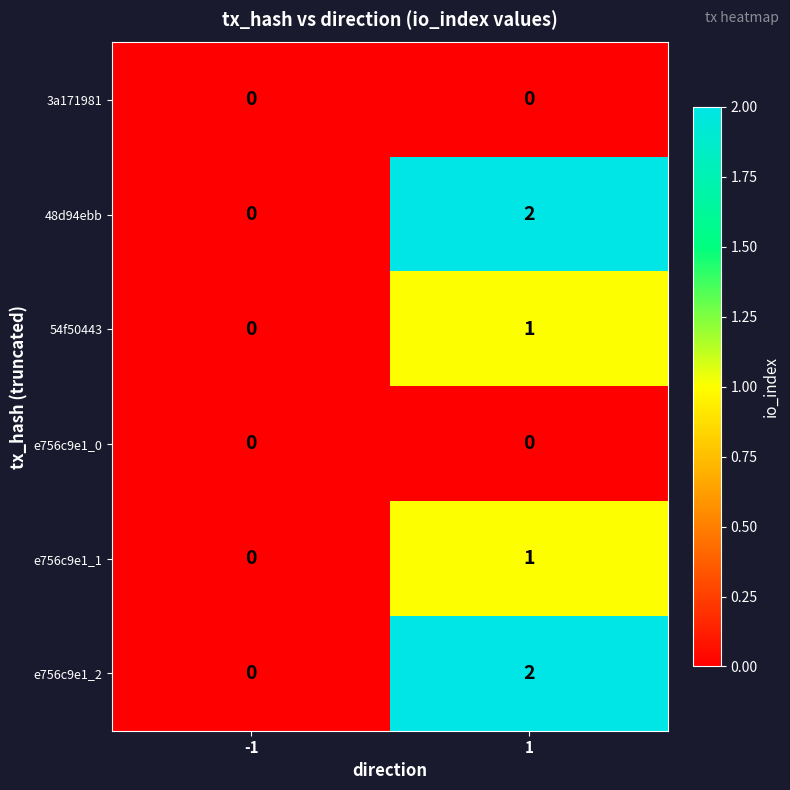

At how many categories does at least one series exceed 1?

1